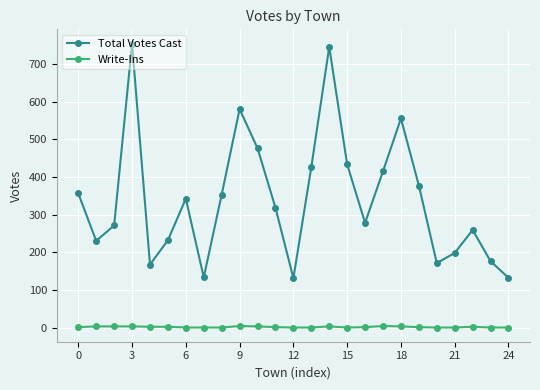

How many lines are shown in the chart?

2